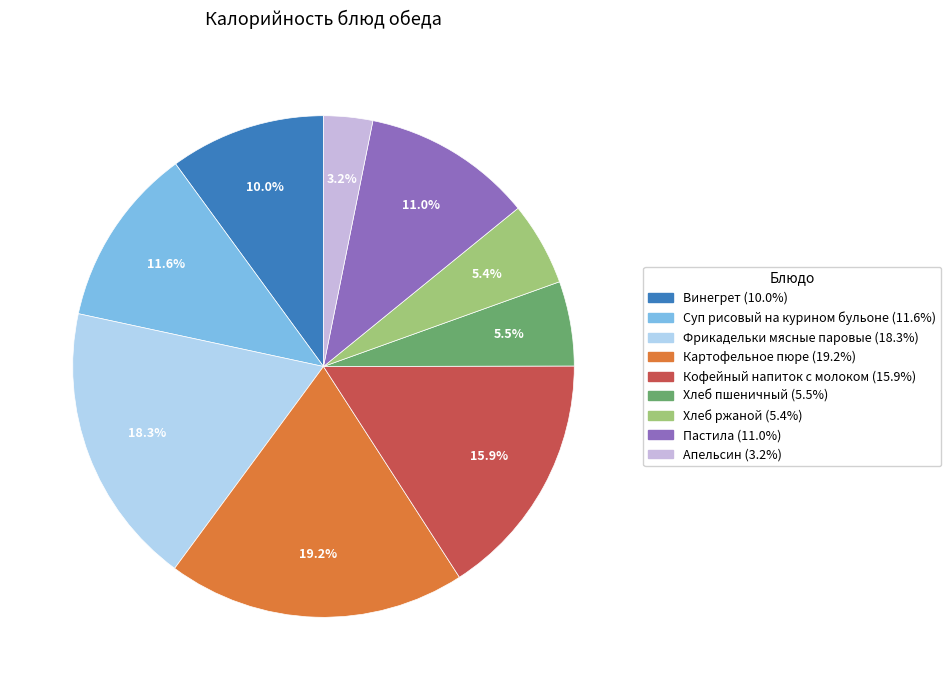

Which category has the biggest portion of the pie?

Картофельное пюре